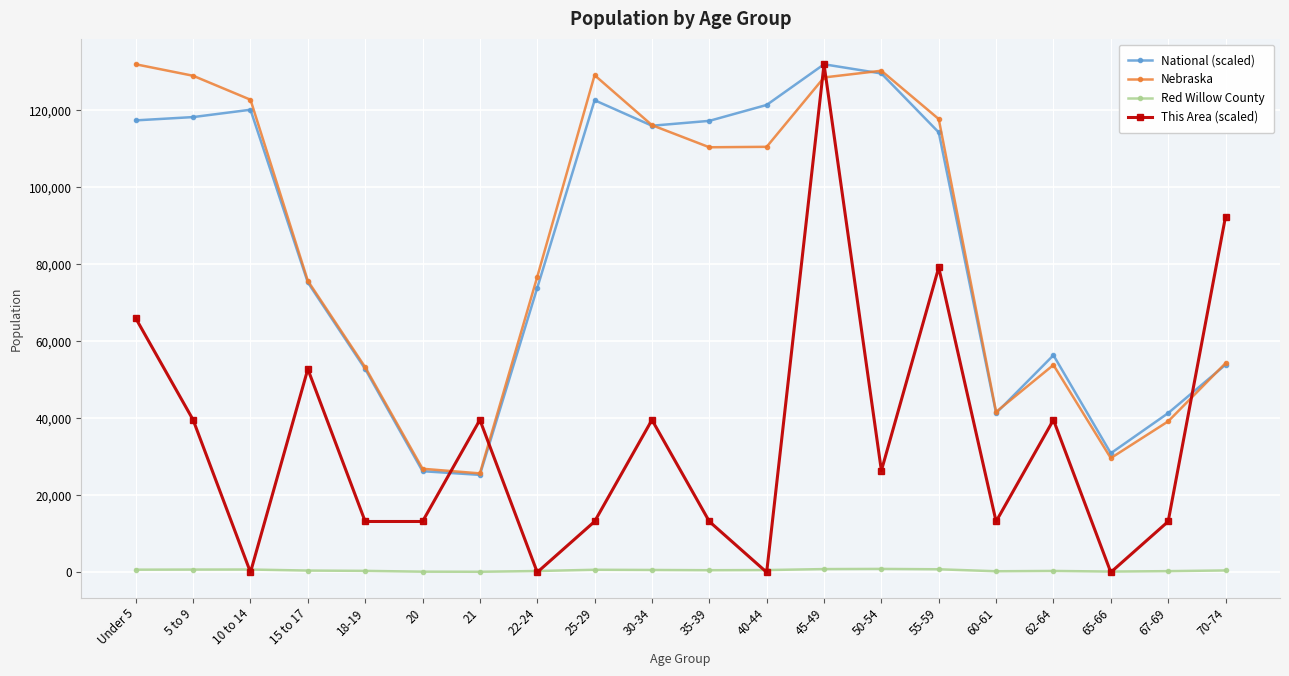

What is the highest value of the Nebraska series?

131908.0